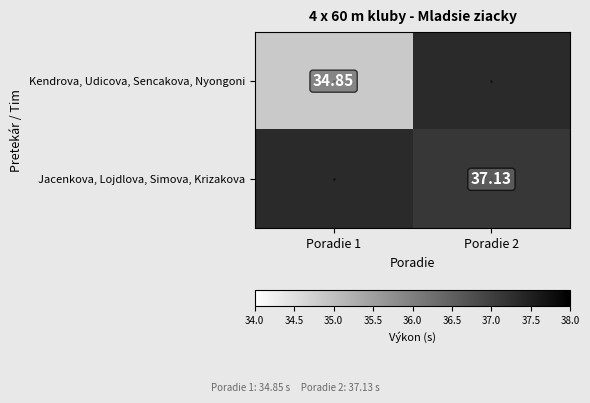

True or false: Jacenkova, Lojdlova, Simova, Krizakova has a value of 22.4 at Poradie 2.

False